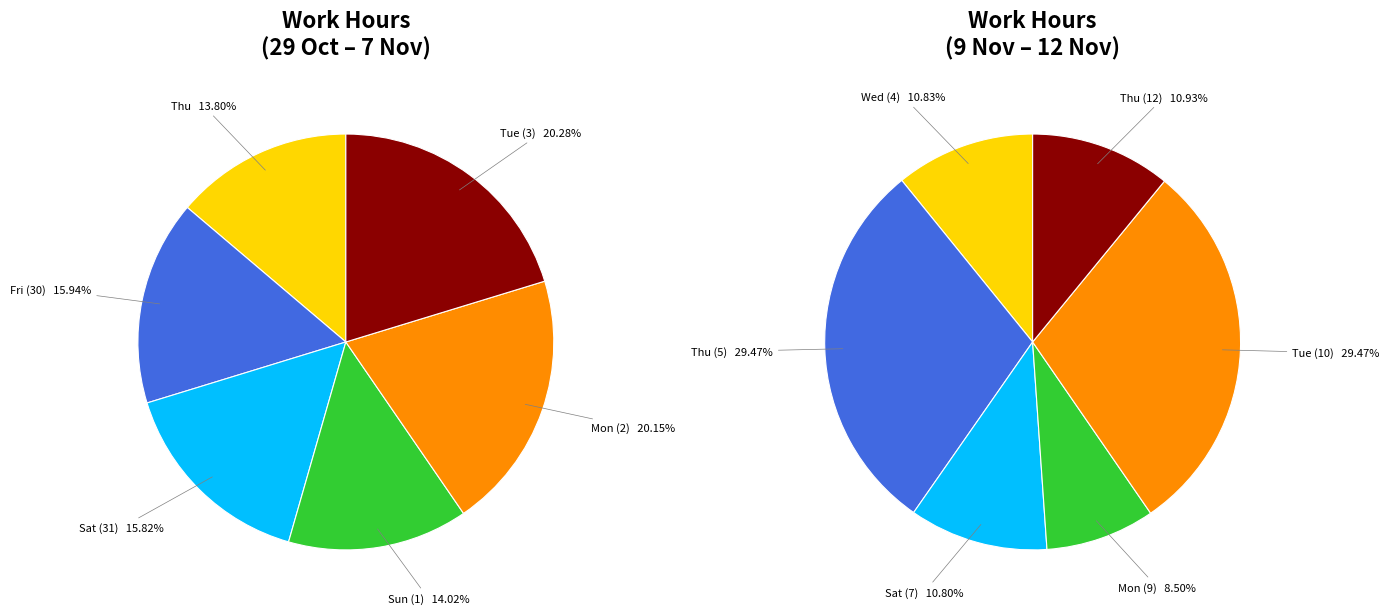

What is the smallest slice in the pie chart?

Thu